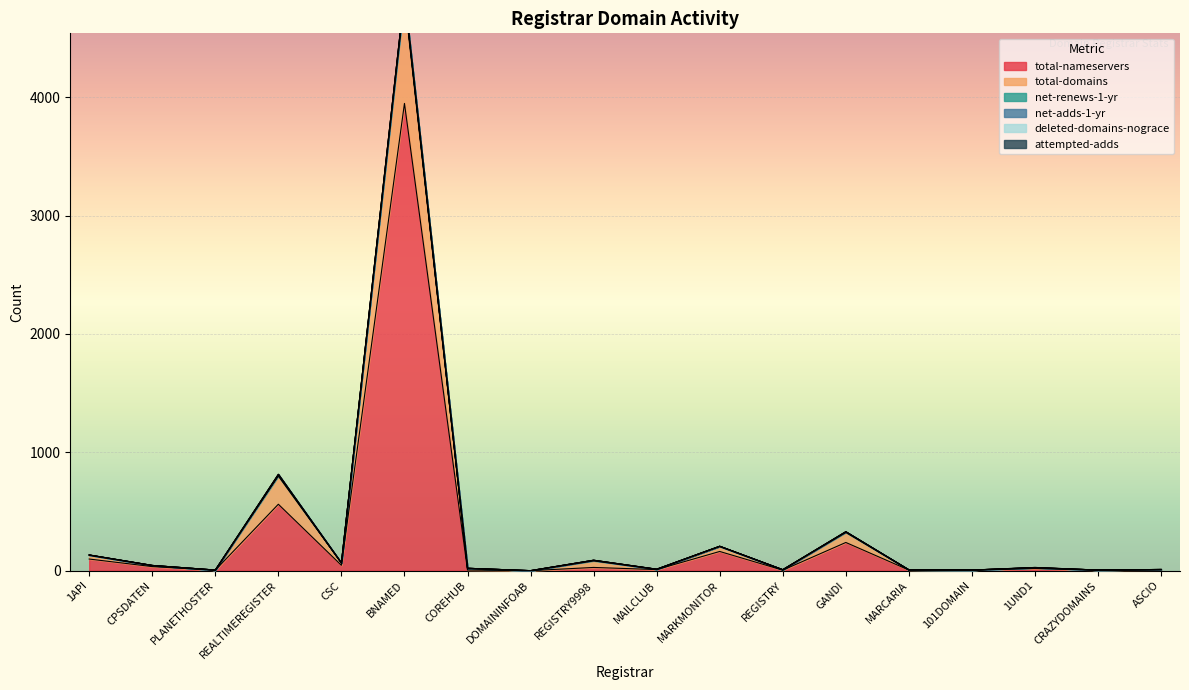

At which category does total-nameservers reach its first local peak?

REALTIMEREGISTER